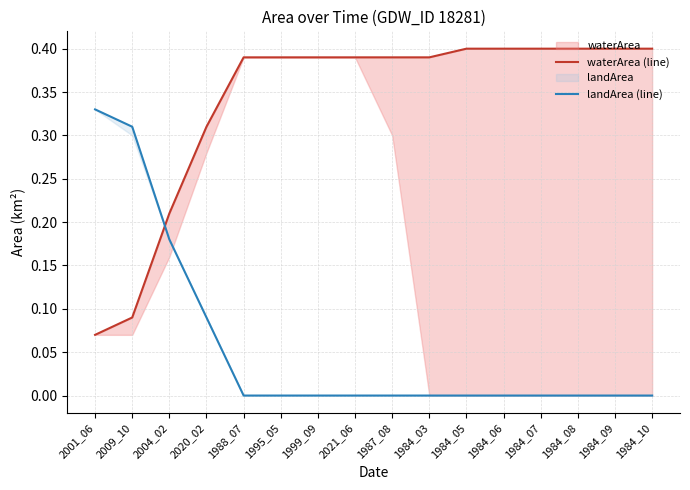

List the series in order of their overall mean, lowest first.

landArea (line), waterArea (line)